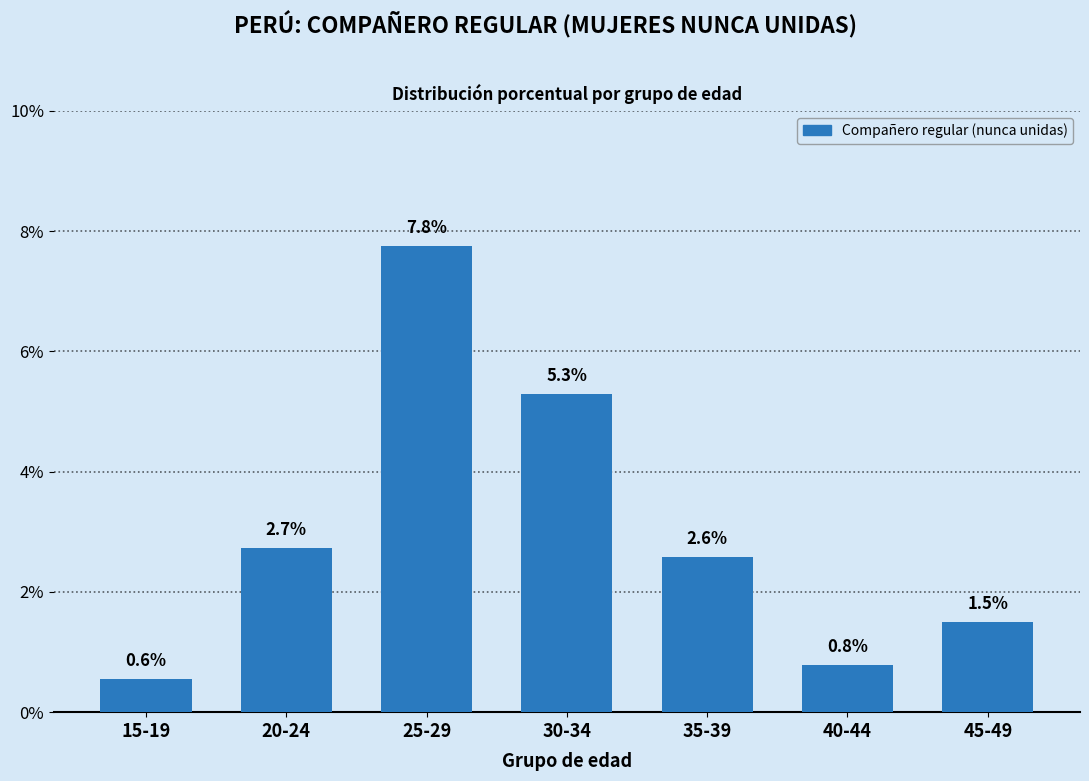

Reading left to right, what are all the values shown in this chart?

0.6	2.7	7.8	5.3	2.6	0.8	1.5